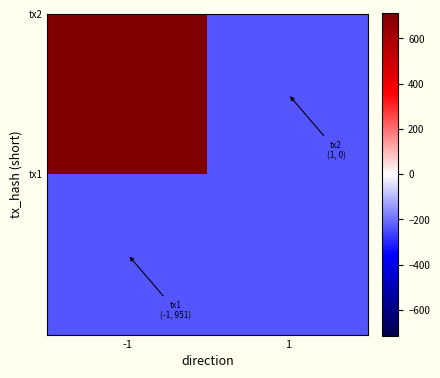

What is the spread (max minus min) of values at -1?

951.0